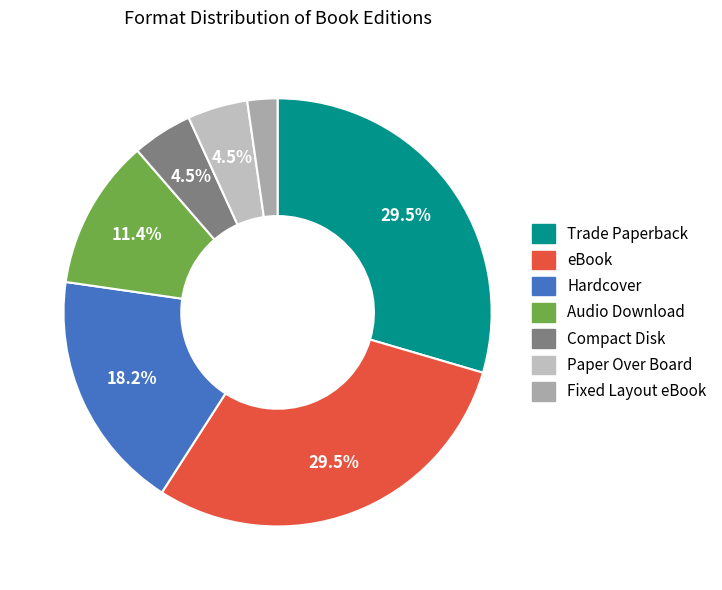

Between Audio Download and Compact Disk, which is larger?

Audio Download